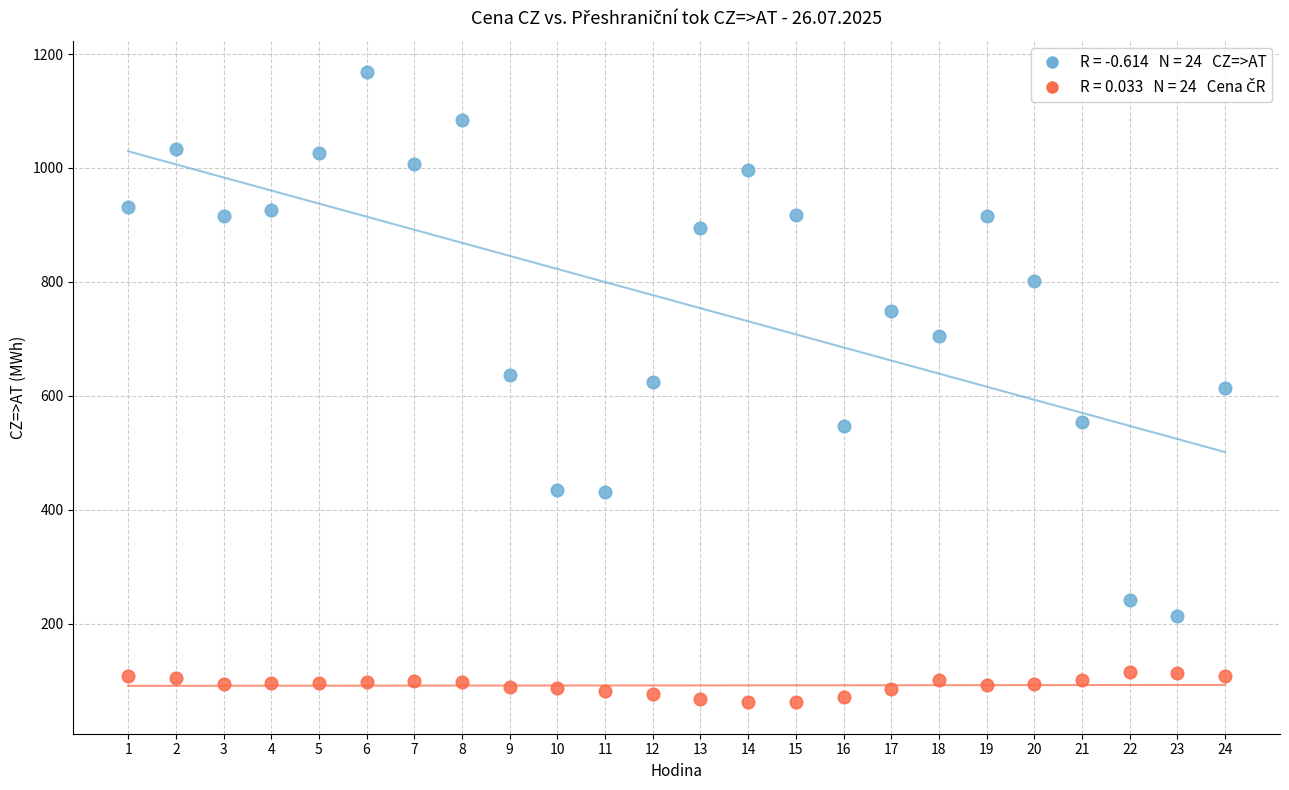

Across all data points, what is the range of Y values (max minus min)?

1106.0